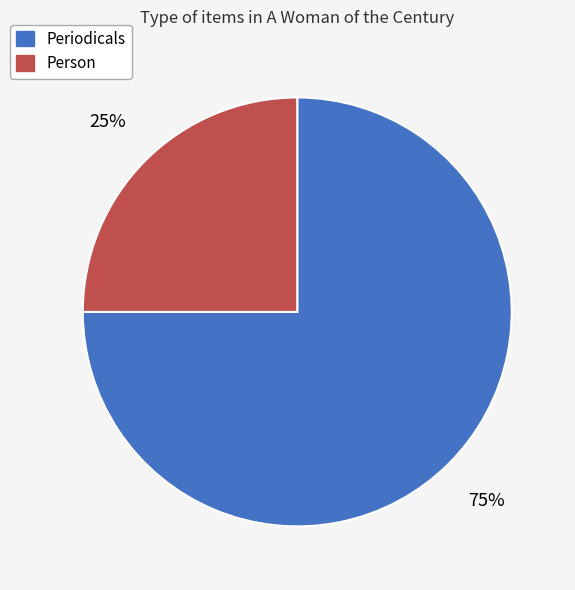

To the nearest percent, what is the average slice percentage?

50%